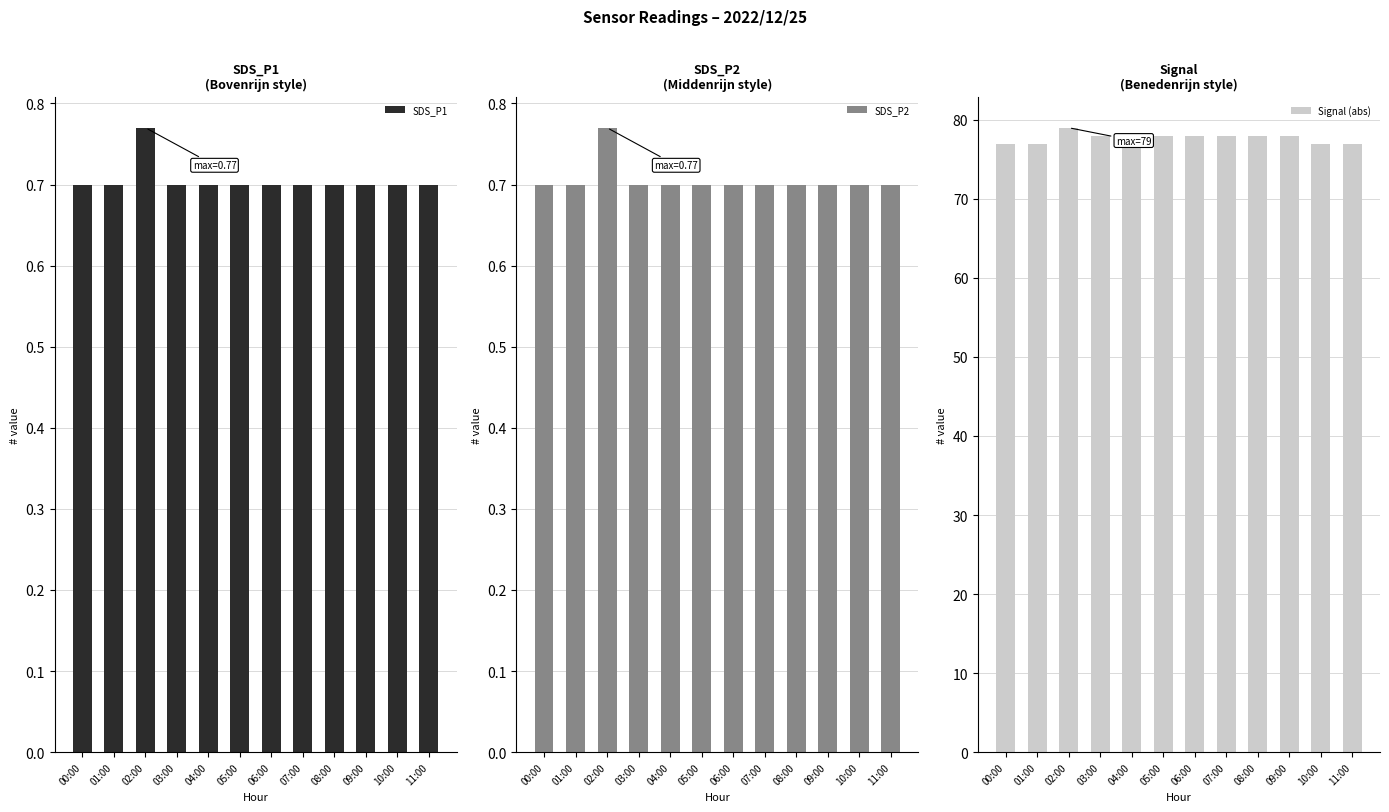

What is the average value of the Signal (abs) series?

78